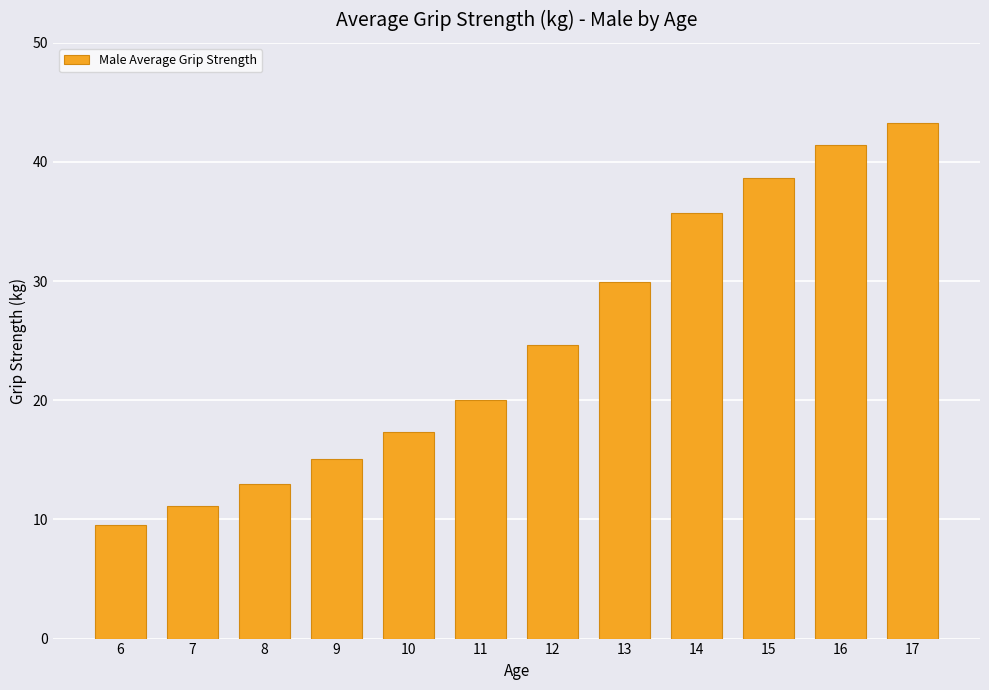

Which label corresponds to the smallest value in the chart?

6